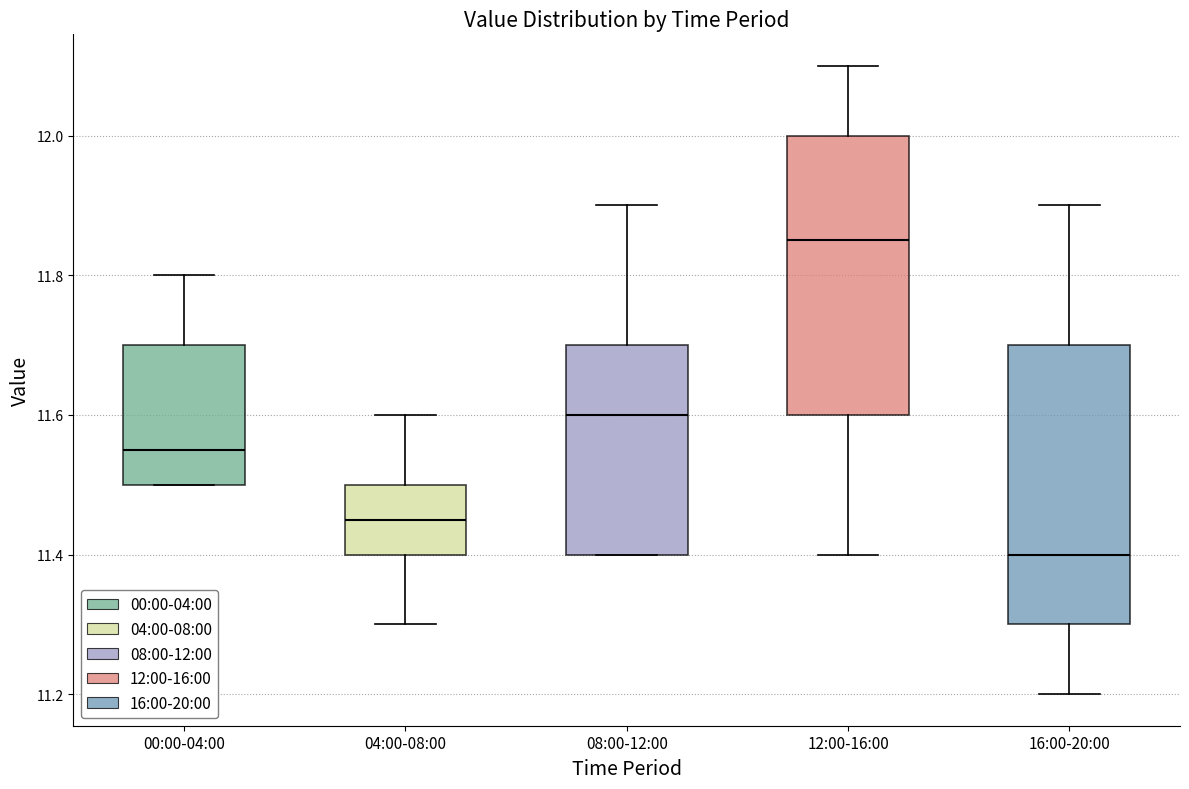

Which box has the highest median line?

12:00-16:00